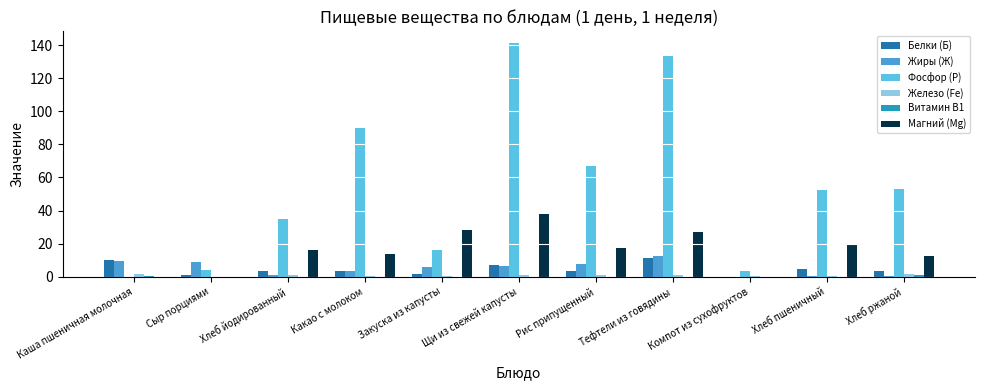

What is the sum of the Фосфор (Р) values at Хлеб пшеничный and Тефтели из говядины?

185.6